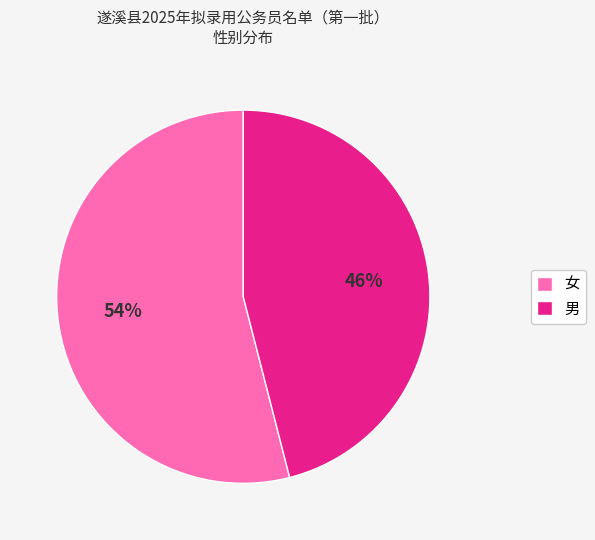

To the nearest percent, what portion does 男 represent?

46%